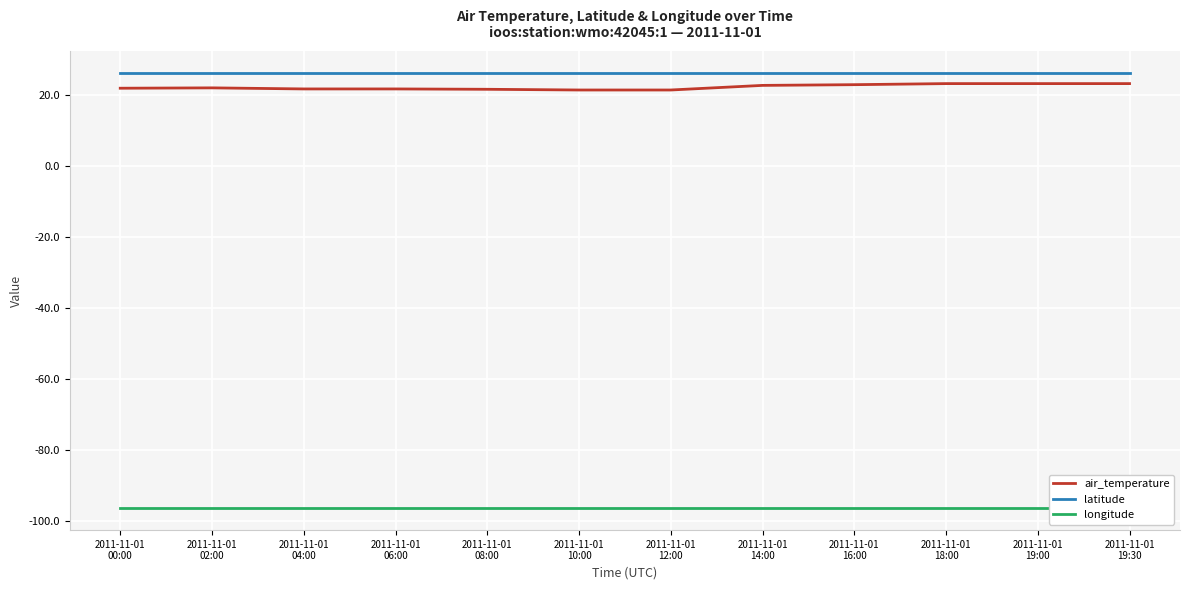

At how many categories does at least one series exceed -77?

12